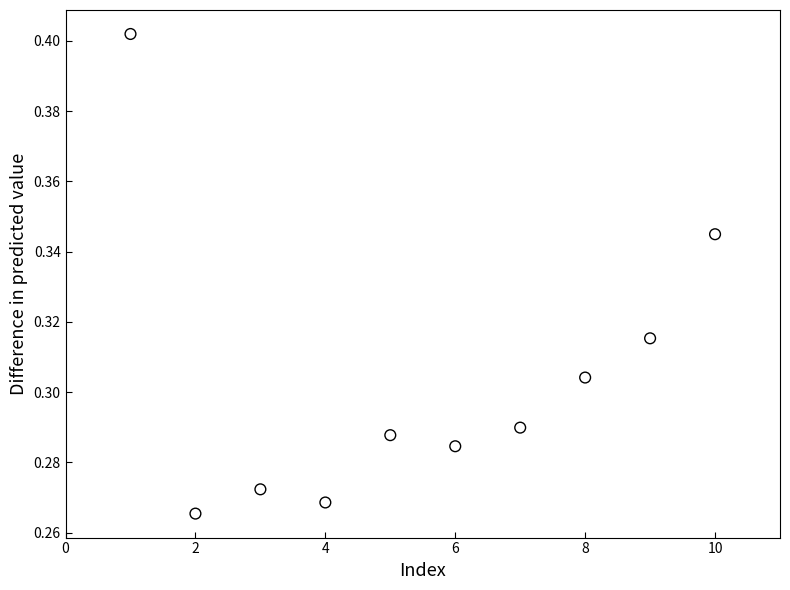

What is the range of X values (max minus min)?

9.0